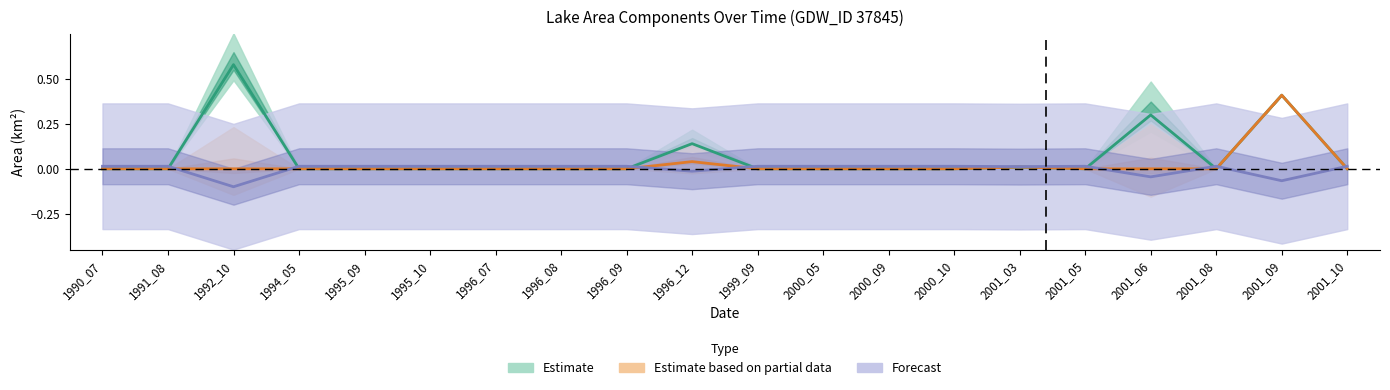

What is the difference between the origWaterArea values at 1995_09 and 2001_09?

0.4